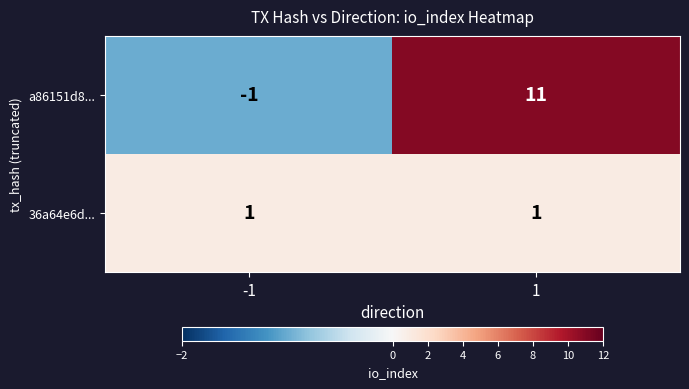

Reading left to right, transcribe all the data shown in this chart.

a86151d8...: -1=-1	1=11
36a64e6d...: -1=1	1=1